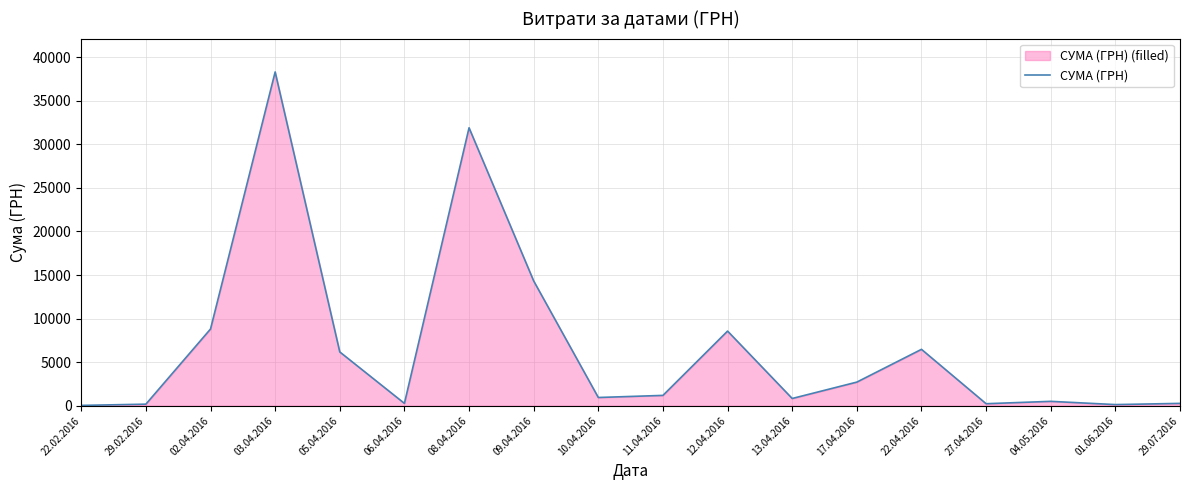

What is the value of the 16th point from the left?

504.0